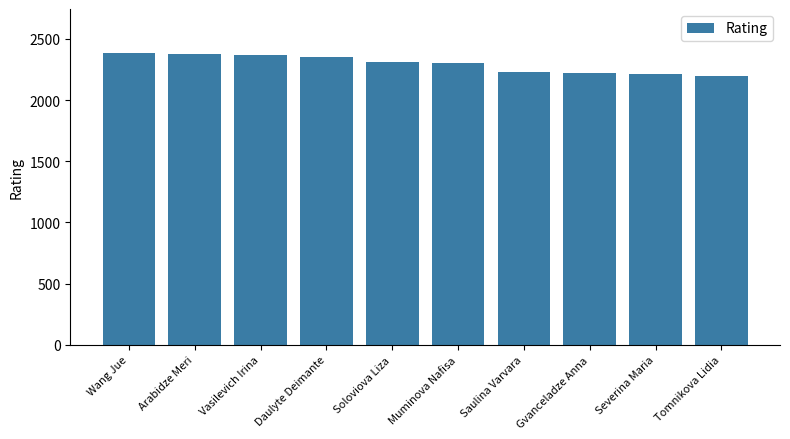

What is the difference between the second highest and second lowest values?

164